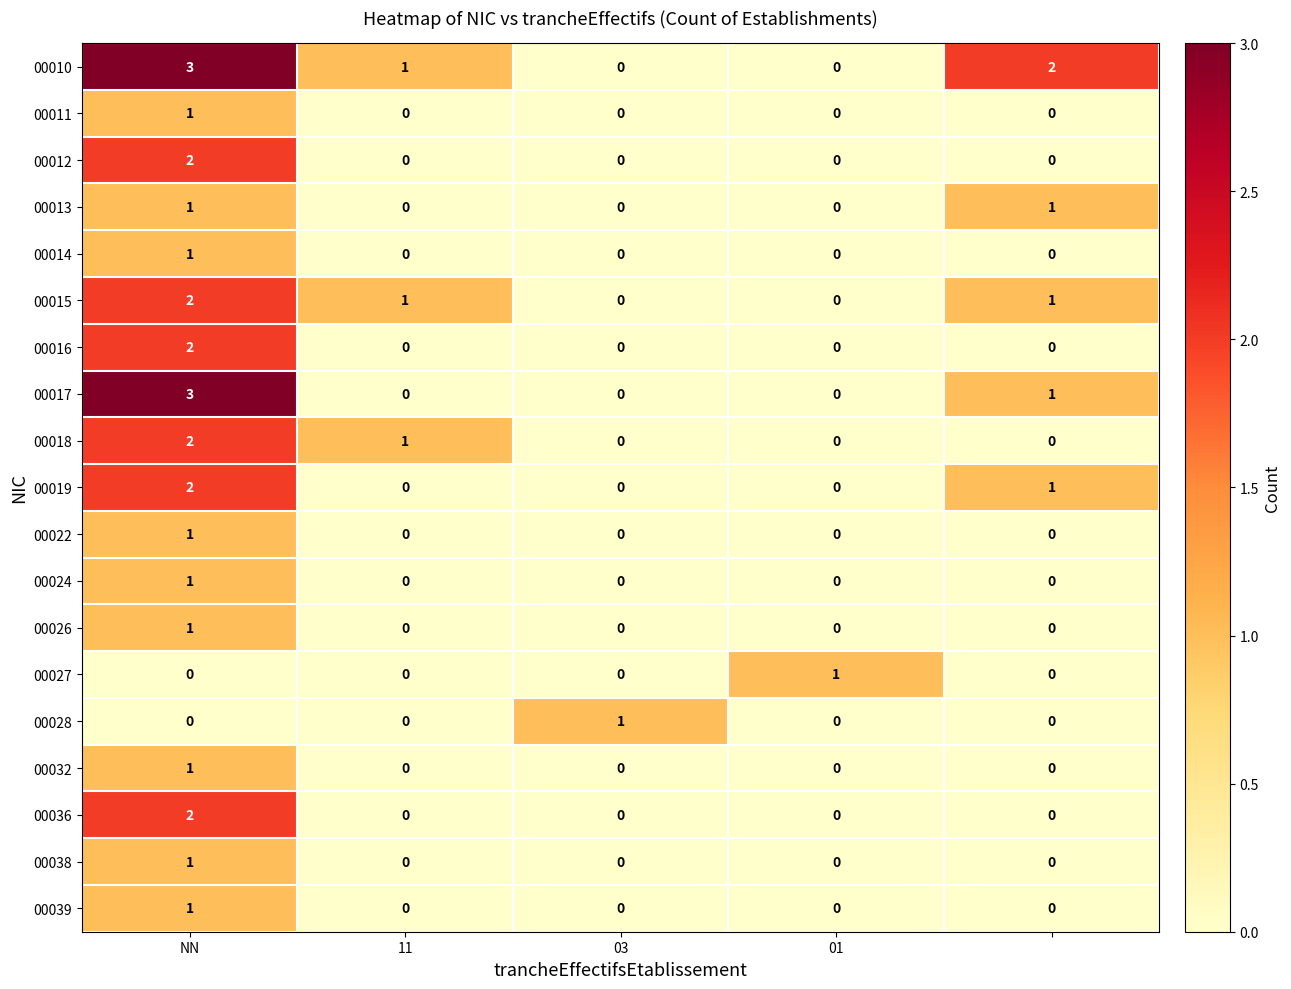

Which series has the largest total across all categories?

00010